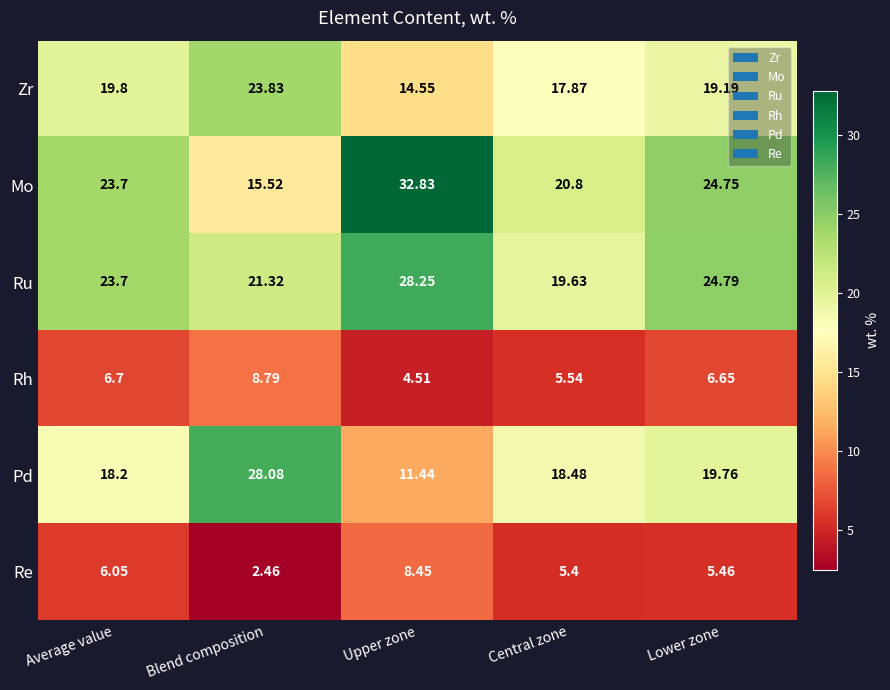

At Lower zone, list the series in order from largest to smallest.

Ru, Mo, Pd, Zr, Rh, Re